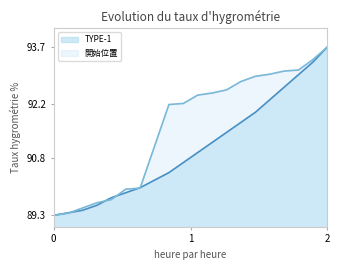

What is the minimum value shown in the chart?

89.3